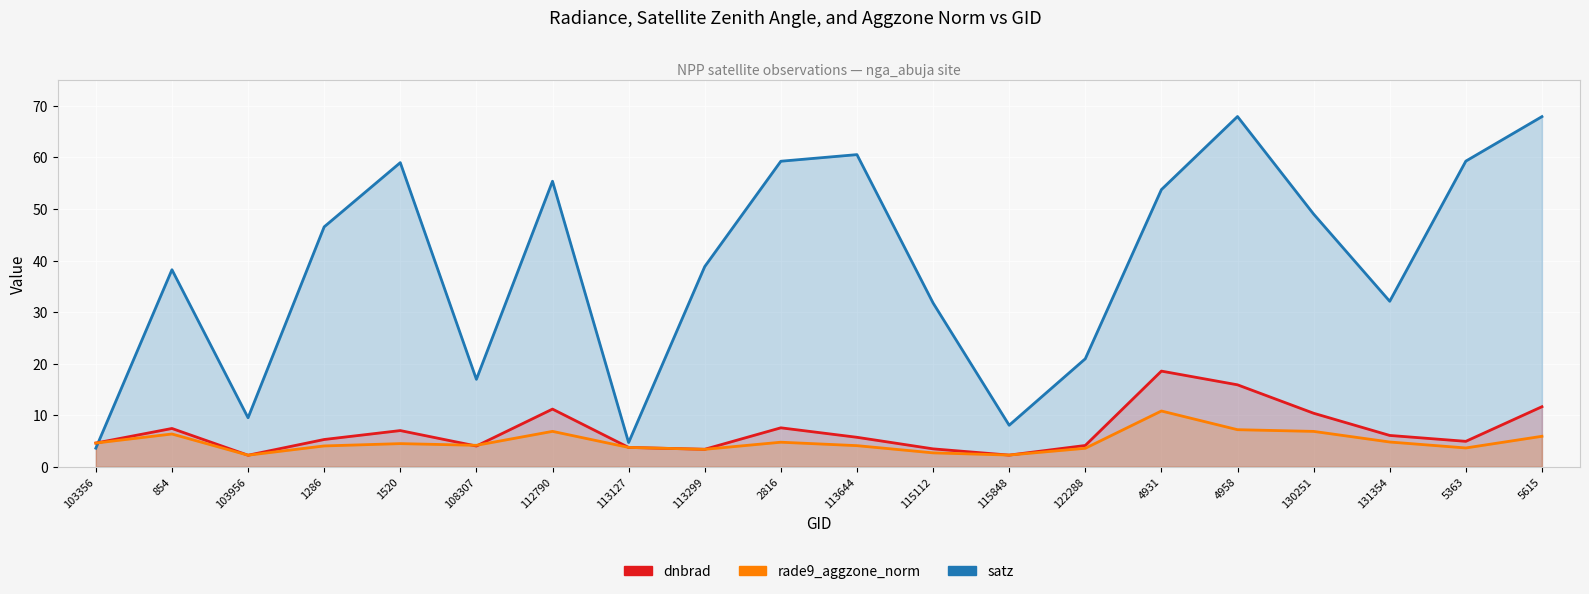

What is the label of the 16th point from the left?

4958